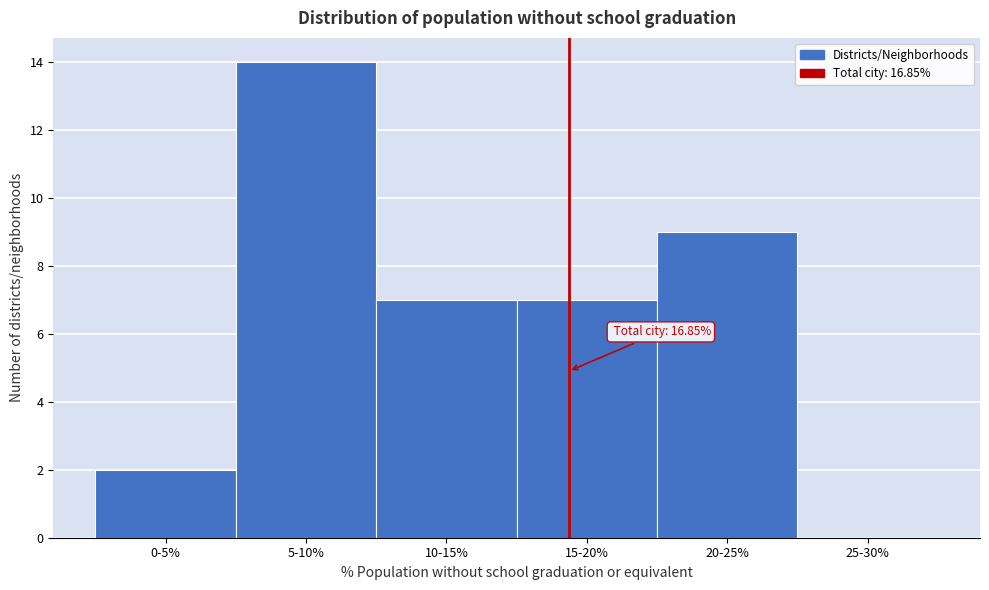

Reading left to right, list all the values displayed in this chart.

0-5%=2	5-10%=14	10-15%=7	15-20%=7	20-25%=9	25-30%=0